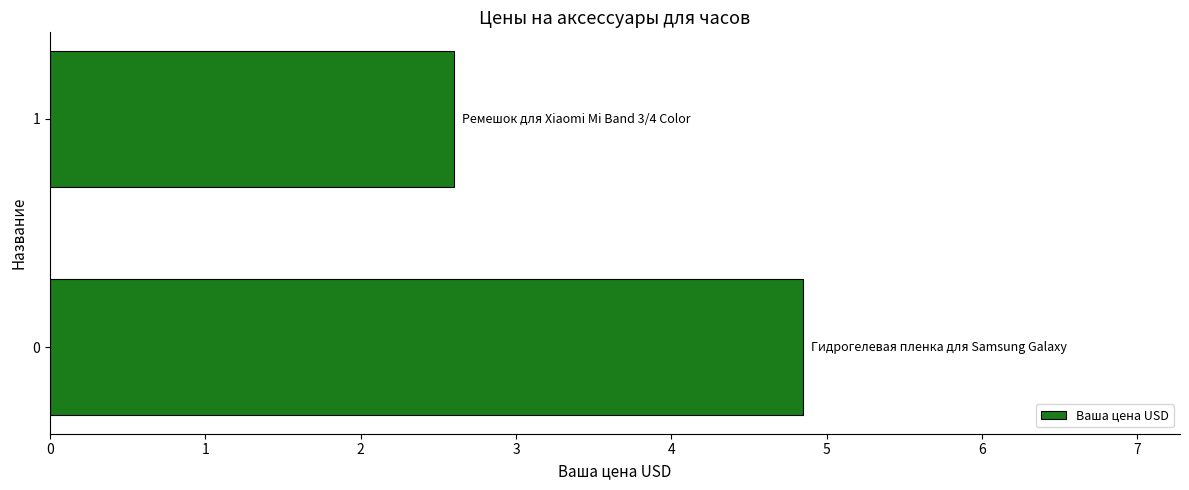

Approximately how many times larger is the value at 1 compared to 0?

0.5